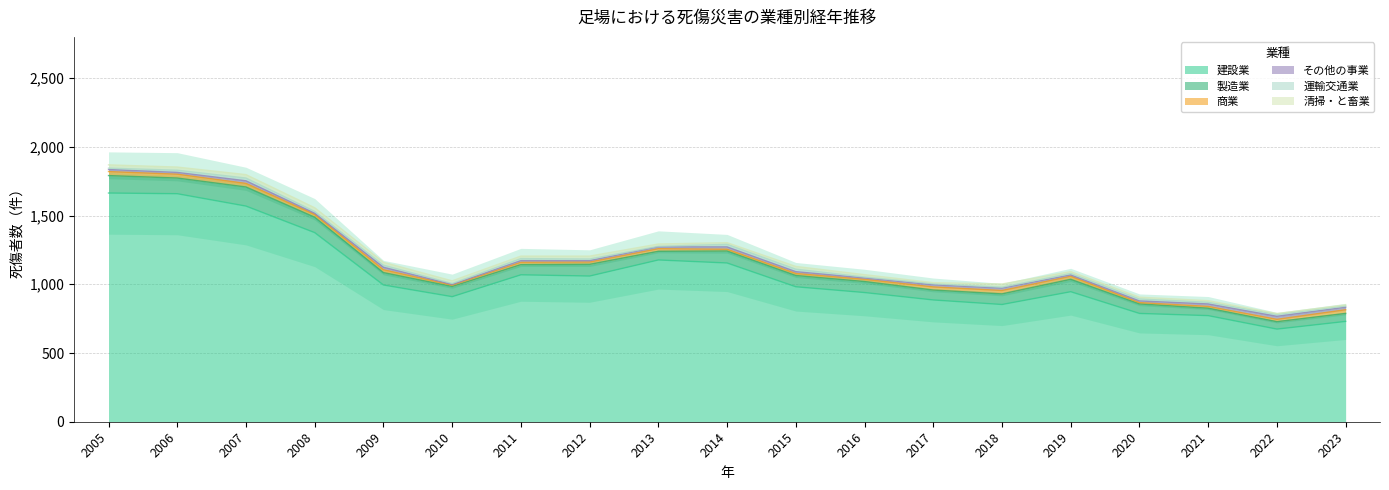

The 建設業 series shows 853 at 2018. True or false?

True